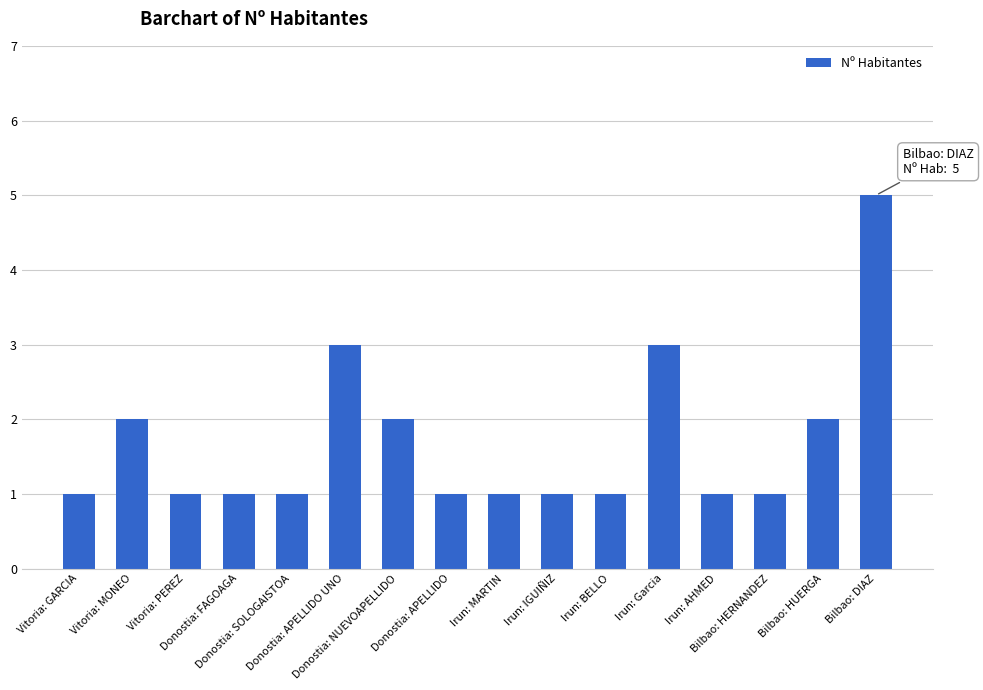

Reading left to right, transcribe all the data shown in this chart.

Vitoria: GARCIA=1	Vitoria: MONEO=2	Vitoria: PEREZ=1	Donostia: FAGOAGA=1	Donostia: SOLOGAISTOA=1	Donostia: APELLIDO UNO=3	Donostia: NUEVOAPELLIDO=2	Donostia: APELLIDO=1	Irun: MARTIN=1	Irun: IGUIÑIZ=1	Irun: BELLO=1	Irun: Garcia=3	Irun: AHMED=1	Bilbao: HERNANDEZ=1	Bilbao: HUERGA=2	Bilbao: DIAZ=5